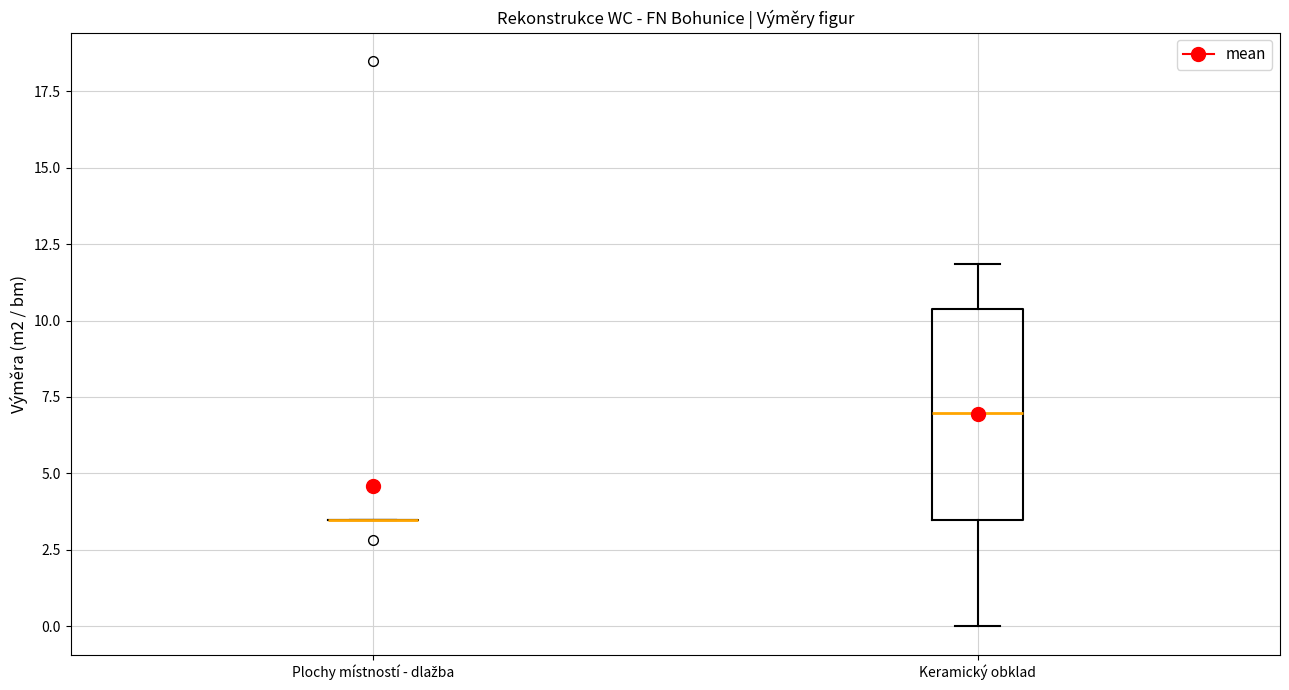

Reading left to right, transcribe this box plot: for each box, give where its median line is, the range the box spans, and where its two whiskers end, as read against the y-axis. The values are not printed on the chart, so give them approximately, as read against the axis.

Plochy místností - dlažba: box collapsed to a line at 3.5, whiskers 3.5 to 3.5
Keramický obklad: median 7.0, box 3.5 to 10.5, whiskers 0.0 to 12.0